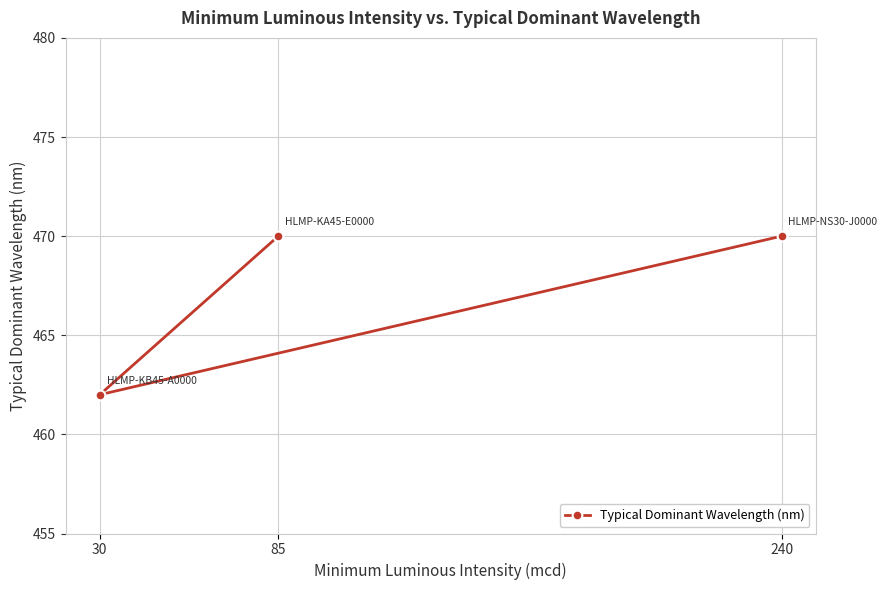

Does the chart display data point markers on the line(s)?

Yes